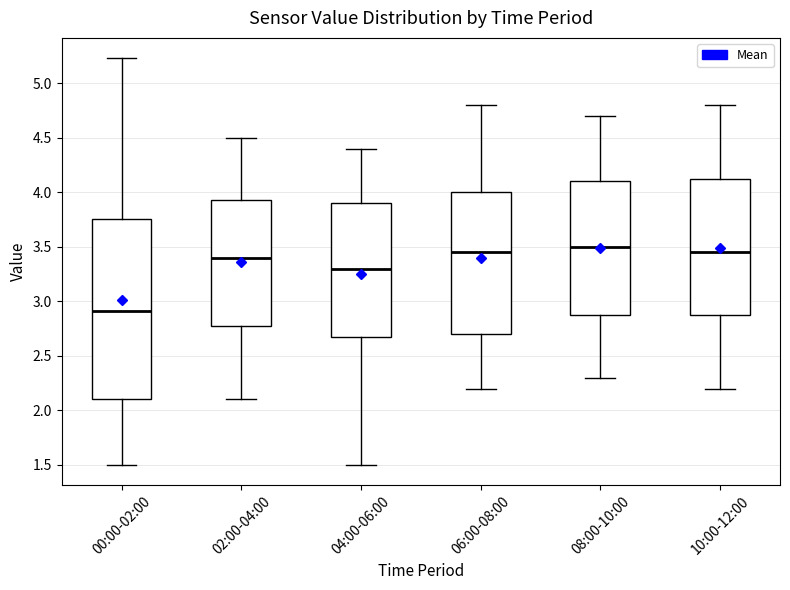

Reading left to right, read every box against the y-axis: the position of its median line, the range the box covers, and the ends of its whiskers. The values are not printed on the chart, so give them approximately, as read against the axis.

00:00-02:00: median 2.90, box 2.10 to 3.75, whiskers 1.50 to 5.25
02:00-04:00: median 3.40, box 2.80 to 3.95, whiskers 2.10 to 4.50
04:00-06:00: median 3.30, box 2.70 to 3.90, whiskers 1.50 to 4.40
06:00-08:00: median 3.45, box 2.70 to 4.00, whiskers 2.20 to 4.80
08:00-10:00: median 3.50, box 2.90 to 4.10, whiskers 2.30 to 4.70
10:00-12:00: median 3.45, box 2.90 to 4.15, whiskers 2.20 to 4.80